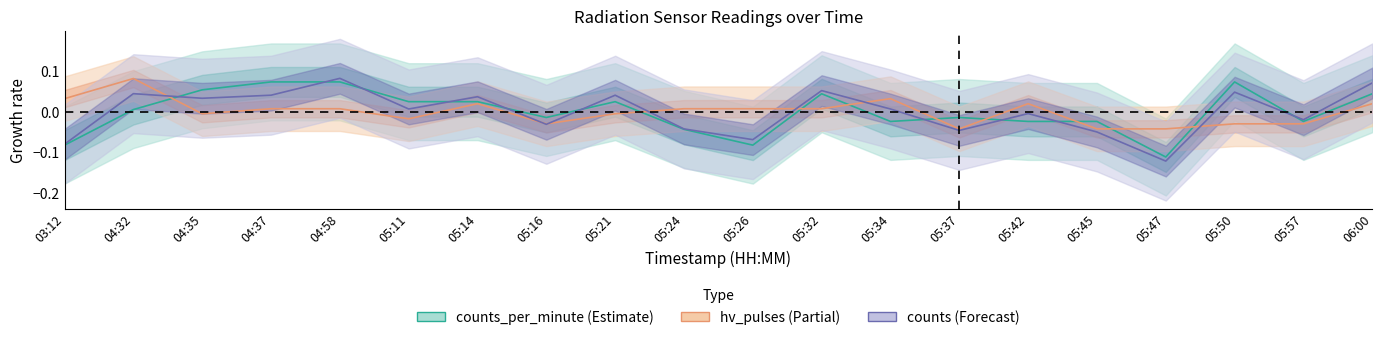

In hv_pulses, how many points are higher than both neighbors (excluding endpoints)?

4